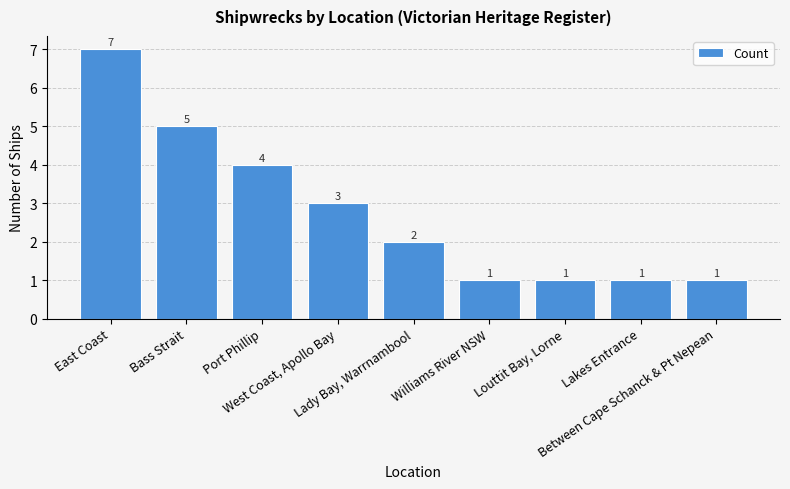

Which has a higher value, Bass Strait or Between Cape Schanck & Pt Nepean?

Bass Strait